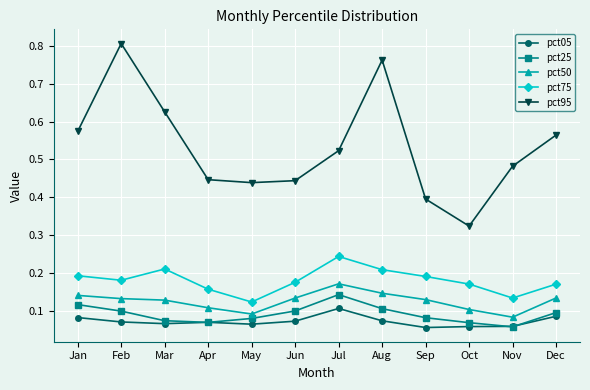

What is the total value across all series at Aug?

1.3